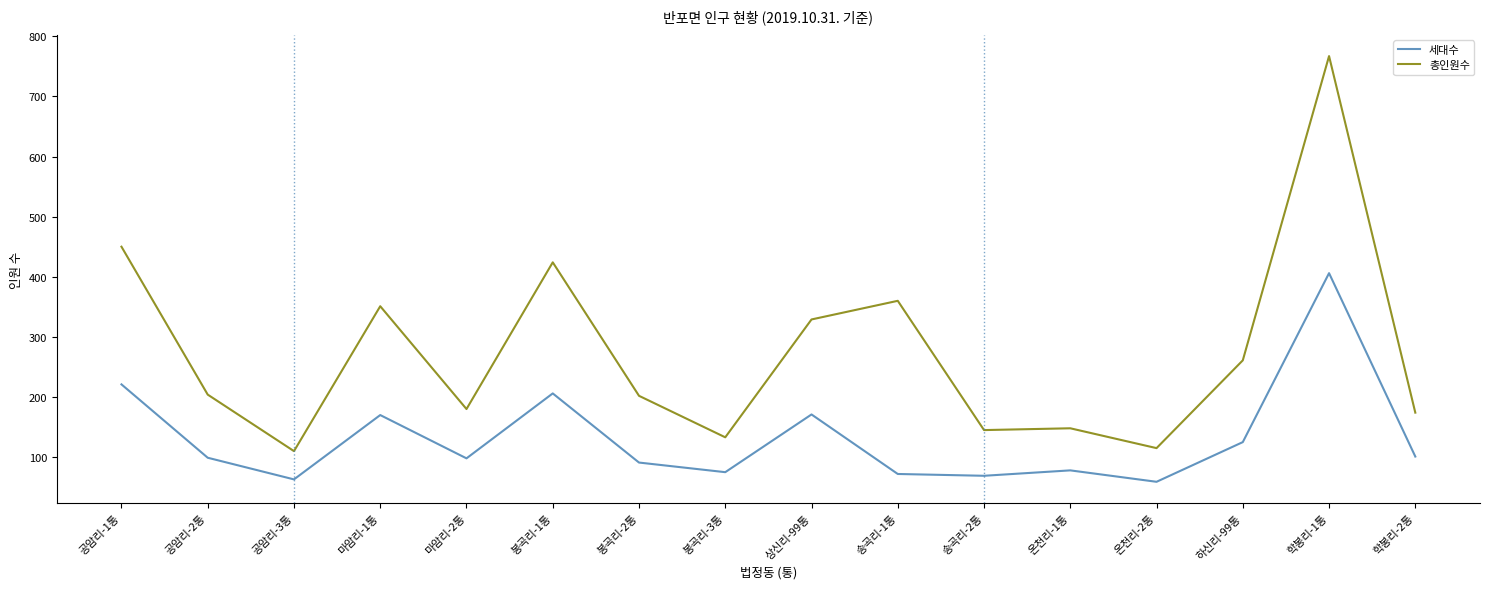

In 세대수, how many points are lower than both neighbors (excluding endpoints)?

5